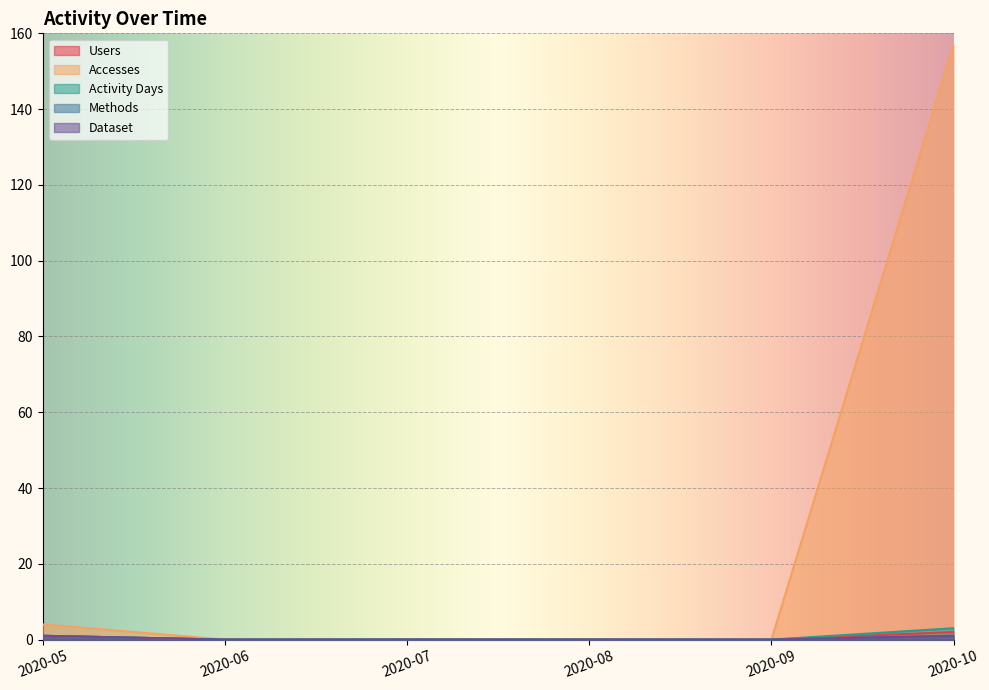

Reading left to right, list all the values displayed in this chart.

Users: 1	0	0	0	0	2
Accesses: 4	0	0	0	0	157
Activity Days: 1	0	0	0	0	3
Methods: 1	0	0	0	0	1
Dataset: 1	0	0	0	0	1